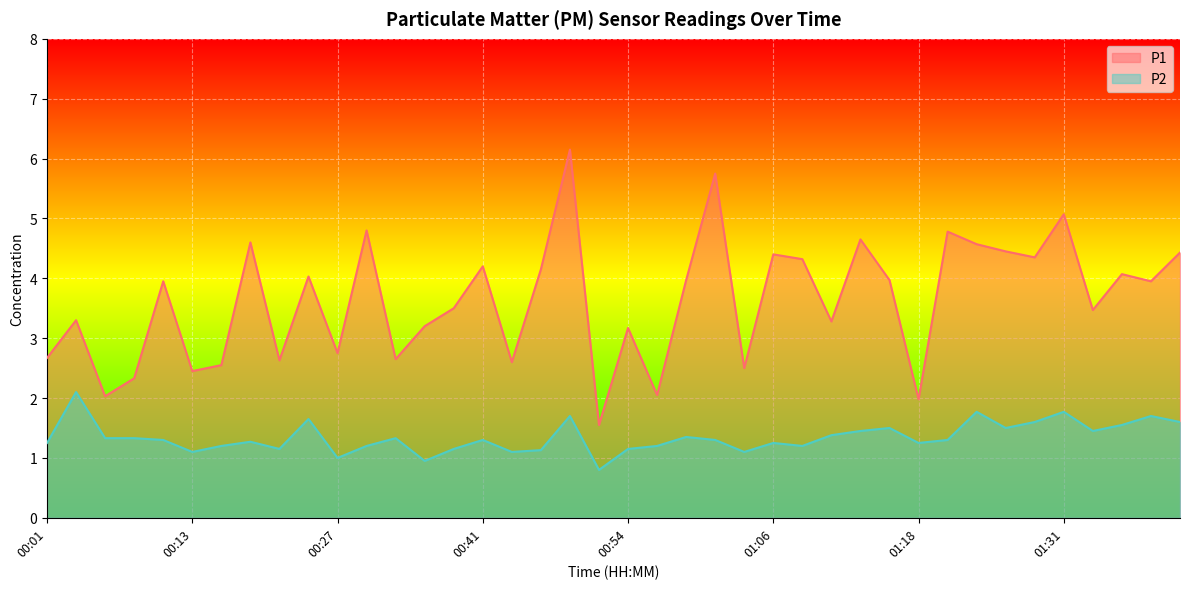

How many lines are shown in the chart?

2